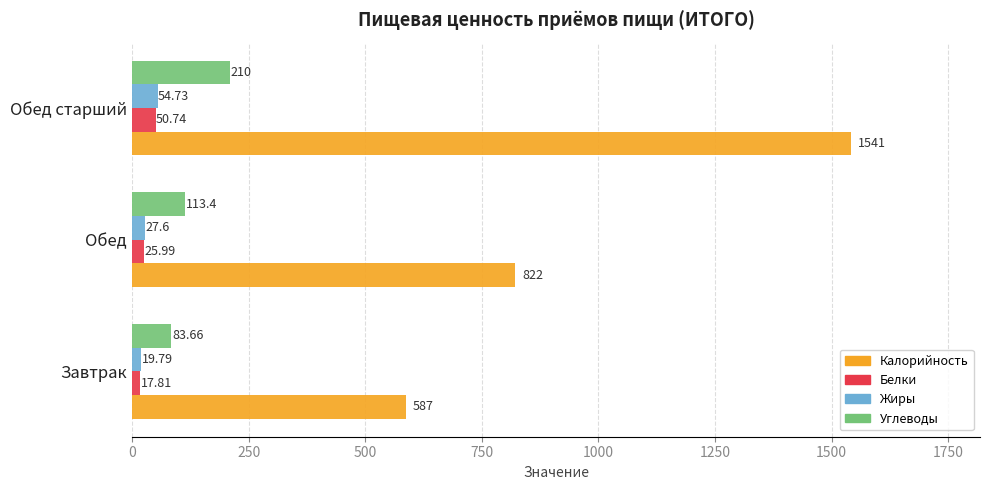

What is the average value of the Углеводы series?

135.7